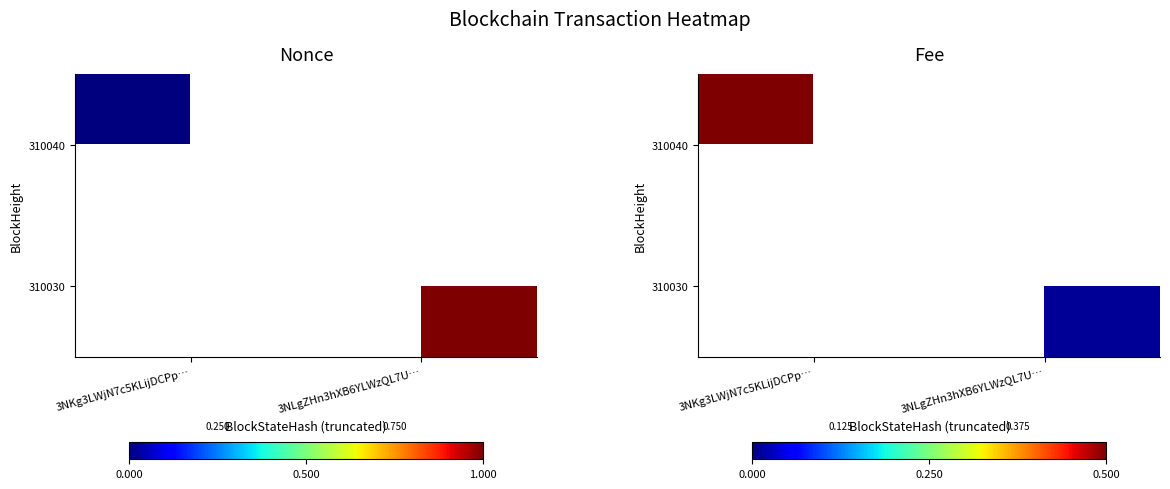

How many values in 310040 are above zero?

1